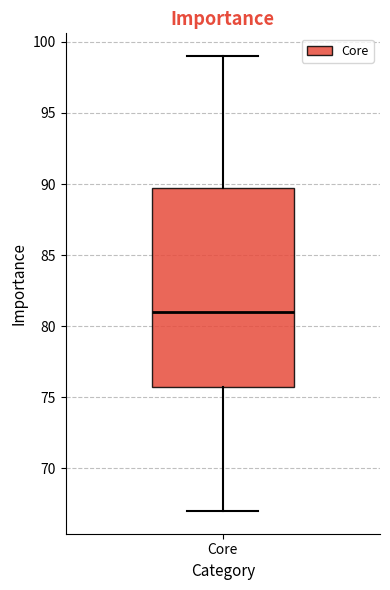

Where does the median line of the box for Core sit on the y-axis? The values are not printed on the chart, so give them approximately, as read against the axis.

81